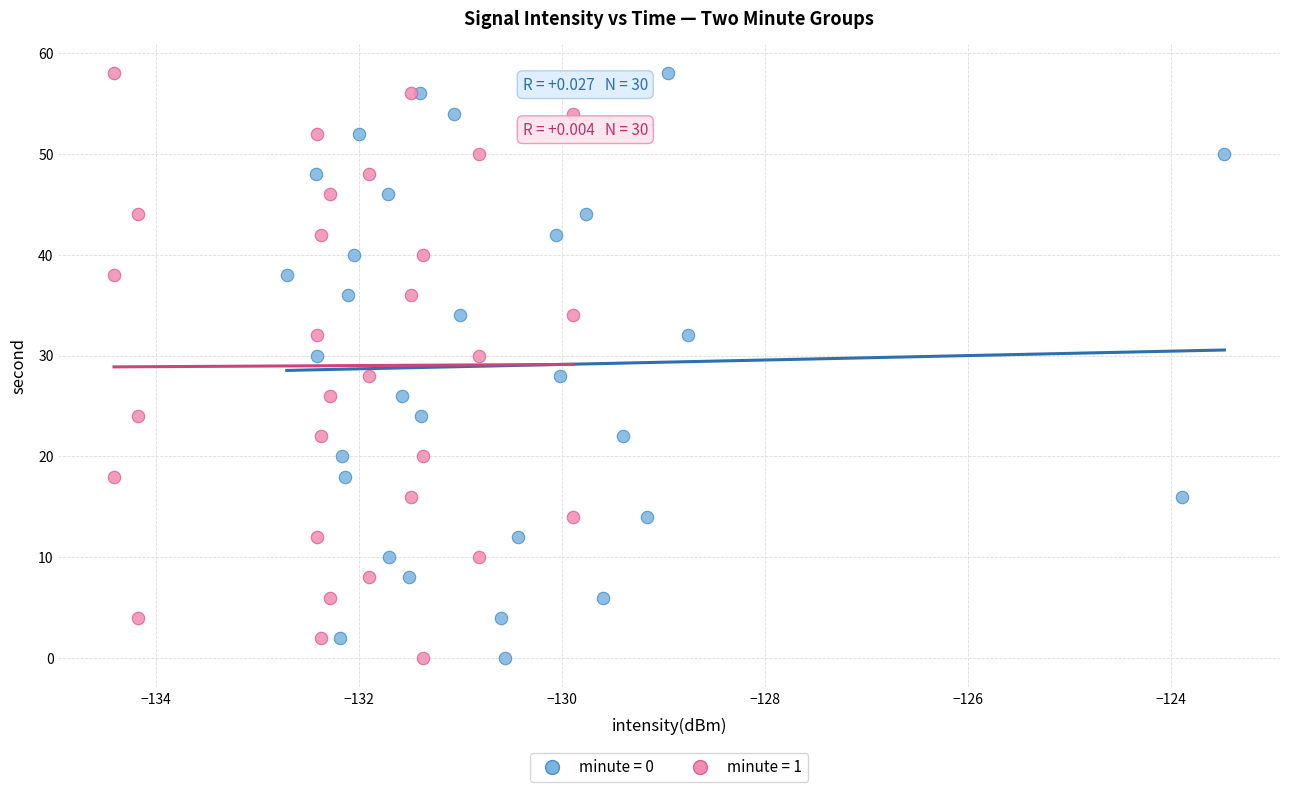

What are all the series names shown in the legend?

minute = 0, minute = 1